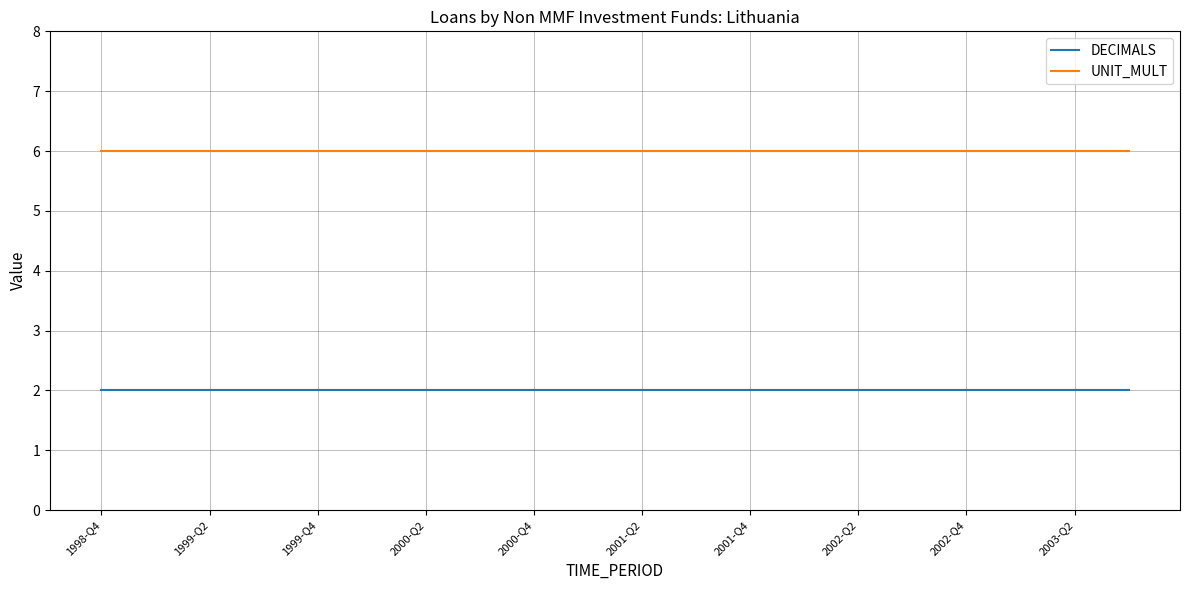

List the series in order of their overall mean, highest first.

UNIT_MULT, DECIMALS